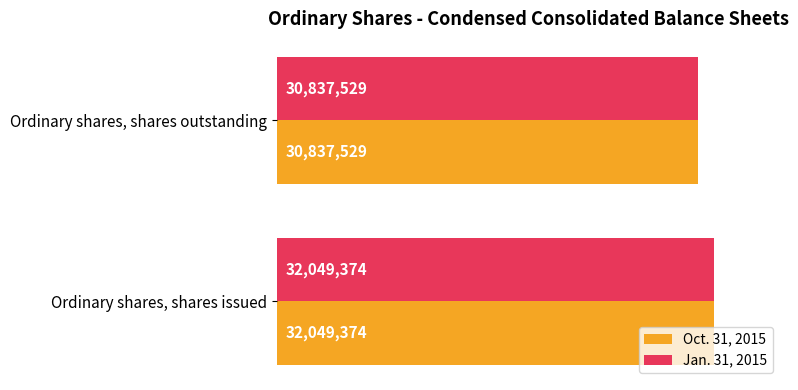

Where is Jan. 31, 2015 nearest to the value 31443451?

Ordinary shares, shares outstanding